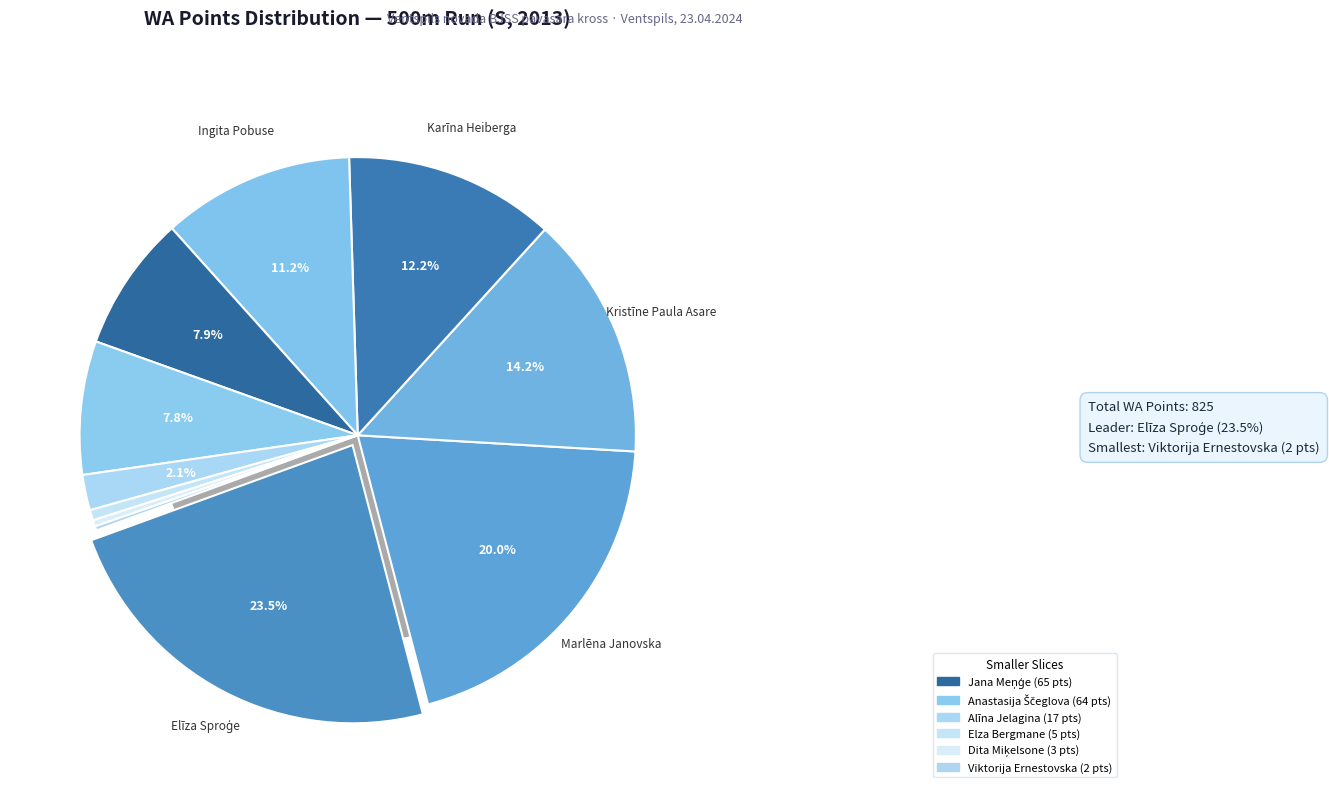

To the nearest percent, what percentage of the pie is Ingita Pobuse?

11%